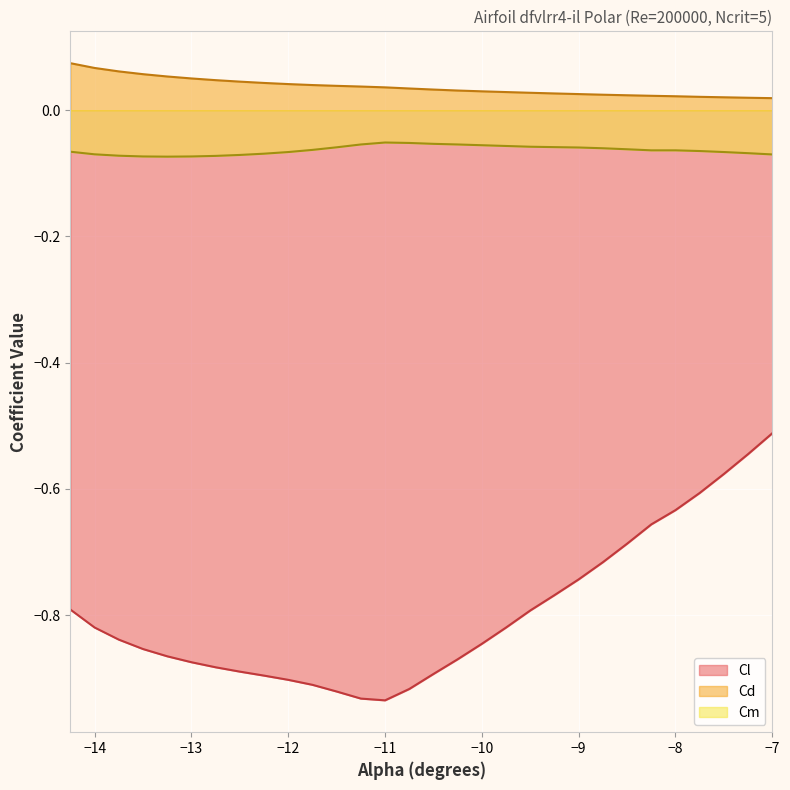

List the series in order of their peak value, highest first.

Cd, Cm, Cl